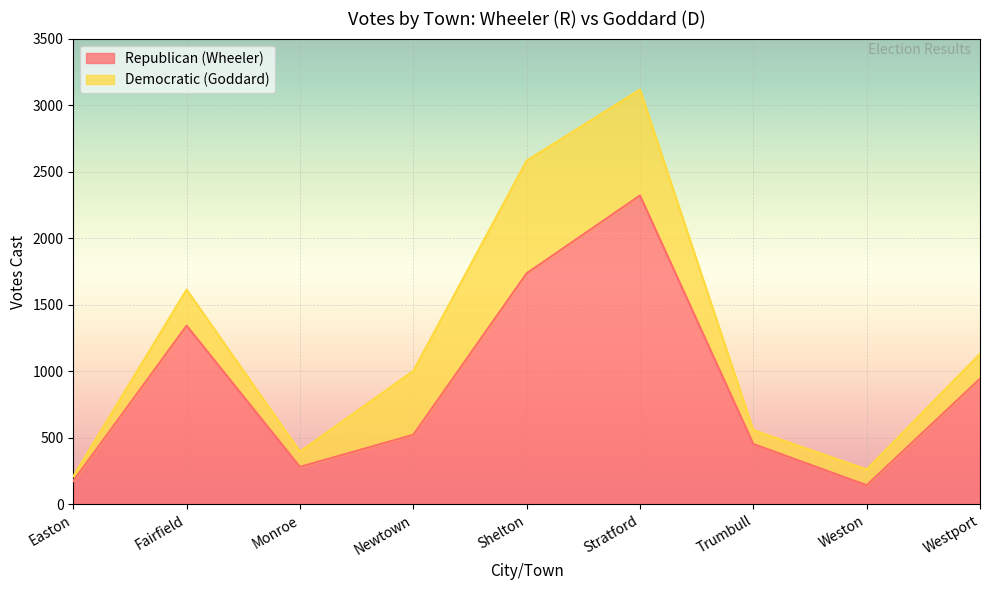

What is the label of the 4th point from the left?

Newtown